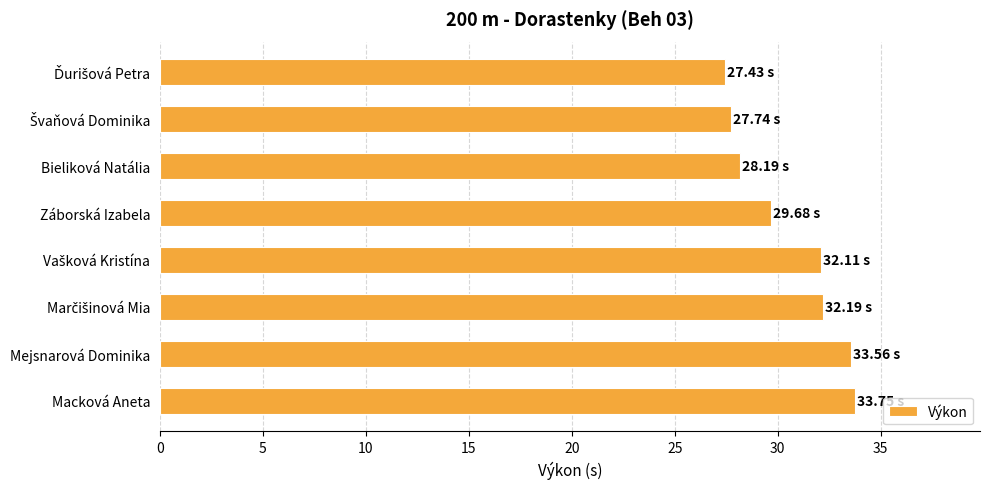

Are the bars horizontal?

Yes